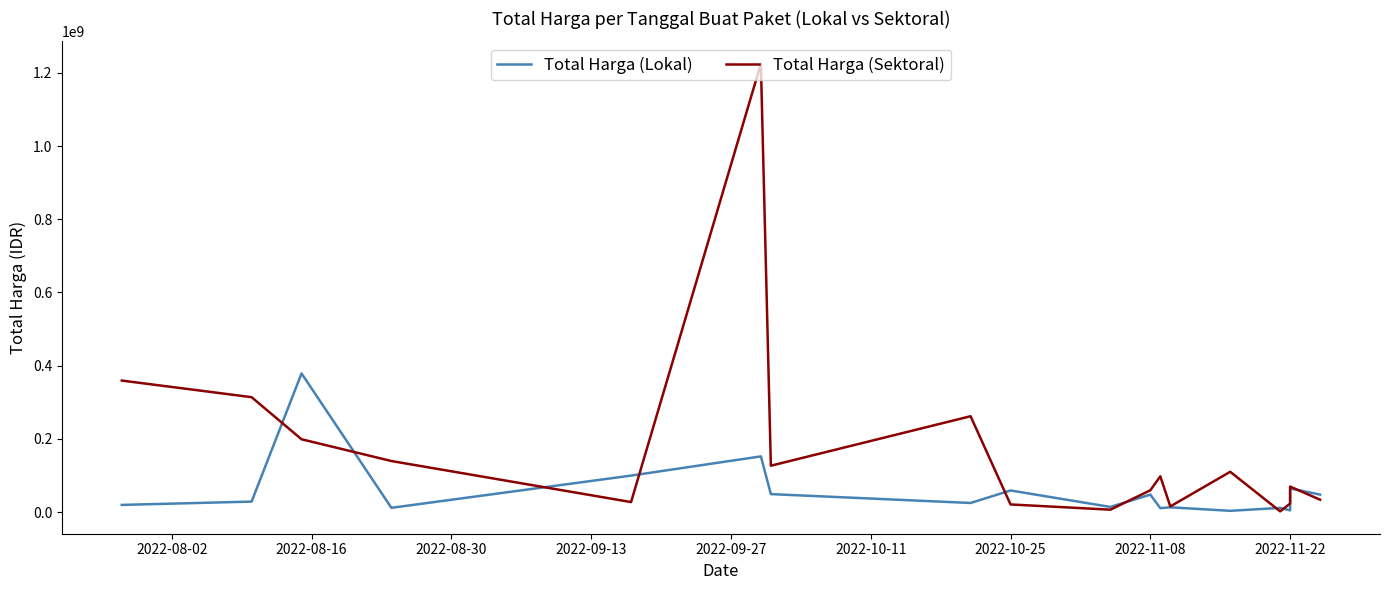

List the series in order of their peak value, lowest first.

Total Harga (Lokal), Total Harga (Sektoral)